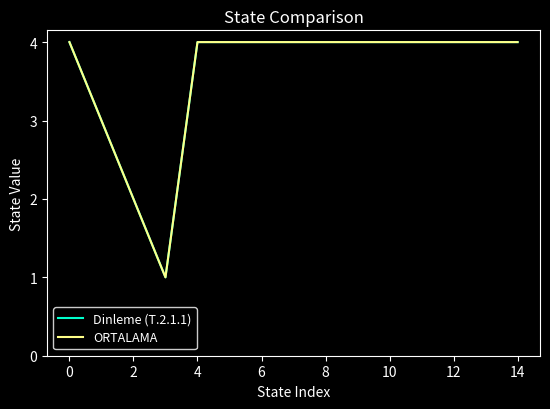

Does the chart have visible grid lines?

No